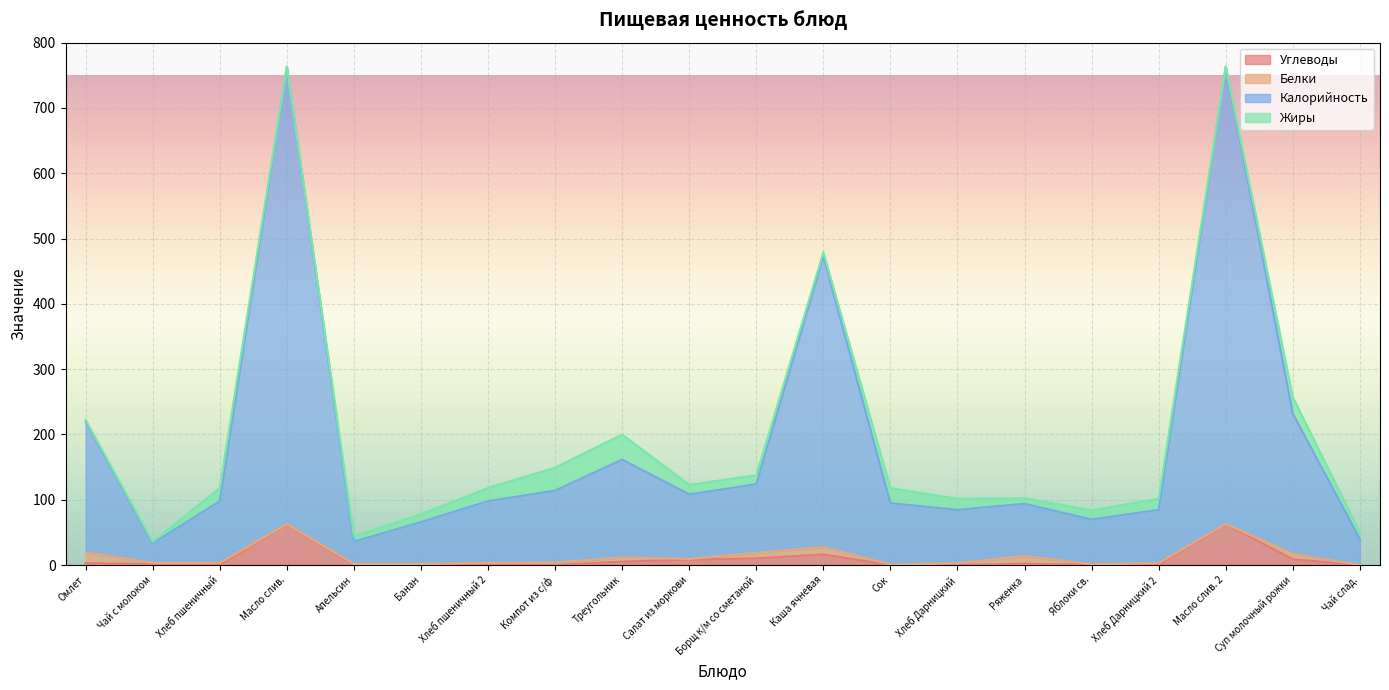

What is the difference between the maximum and minimum values in the Калорийность series?

729.6